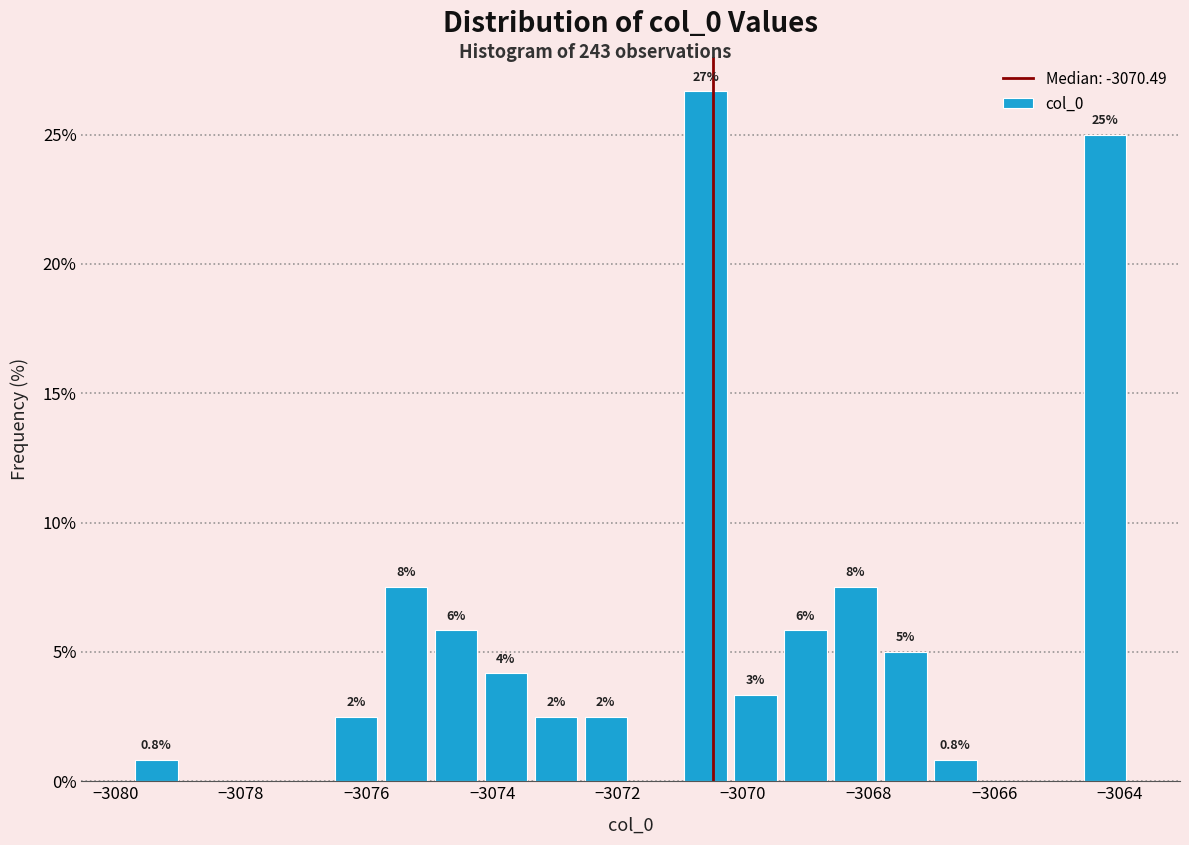

Around what value on the x-axis is the tallest bar? Give the approximate position of its centre, as read against the axis.

-3070.6